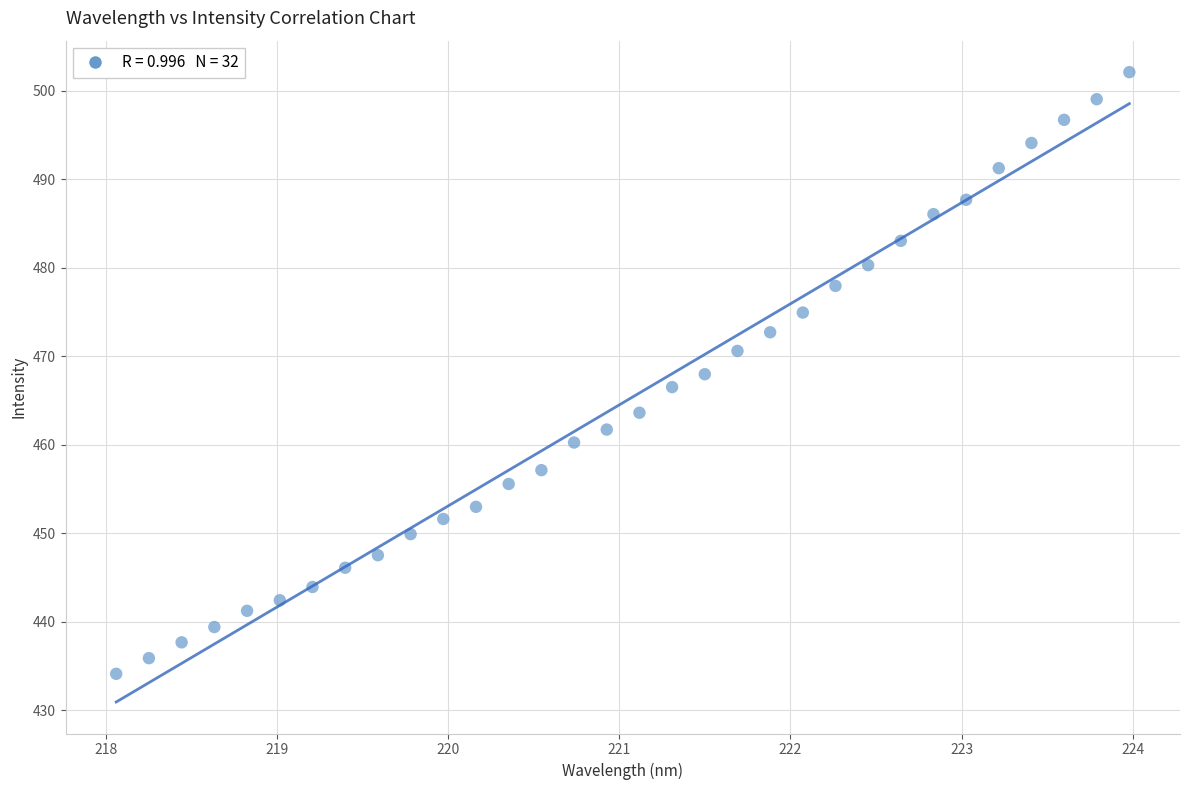

What is the range of Y values (max minus min)?

68.0